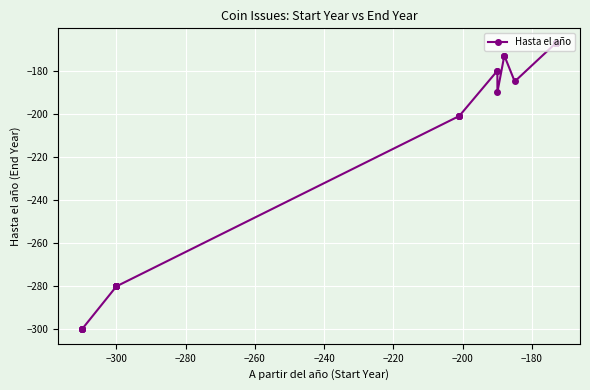

How many points are lower than both their immediate neighbors (excluding endpoints)?

2